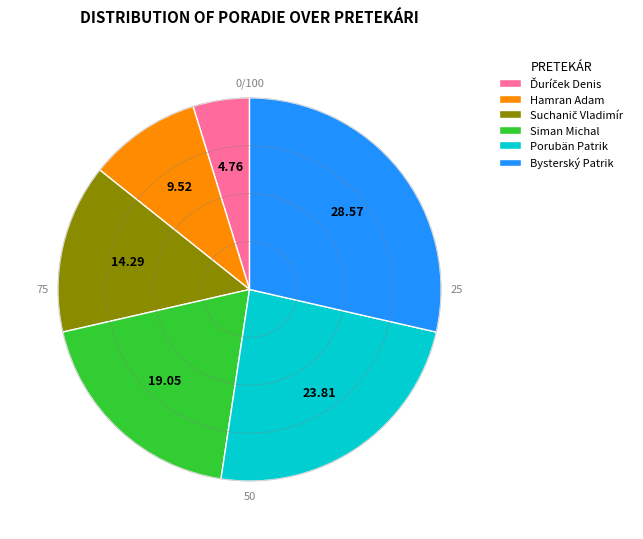

Which slice is the largest?

Bysterský Patrik